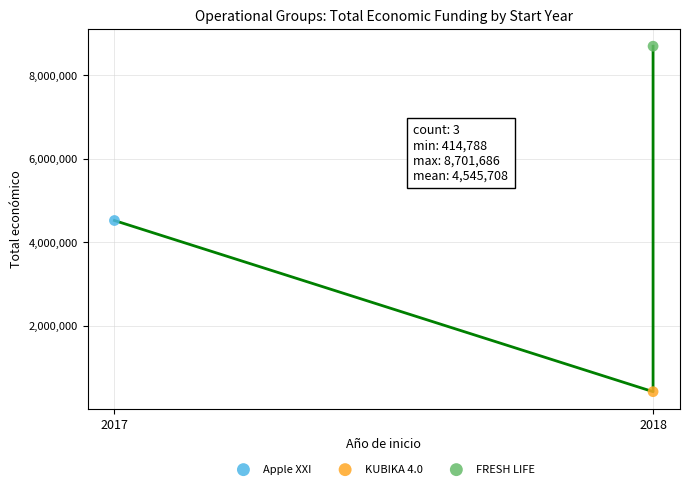

What are all the series names shown in the legend?

Apple XXI, KUBIKA 4.0, FRESH LIFE